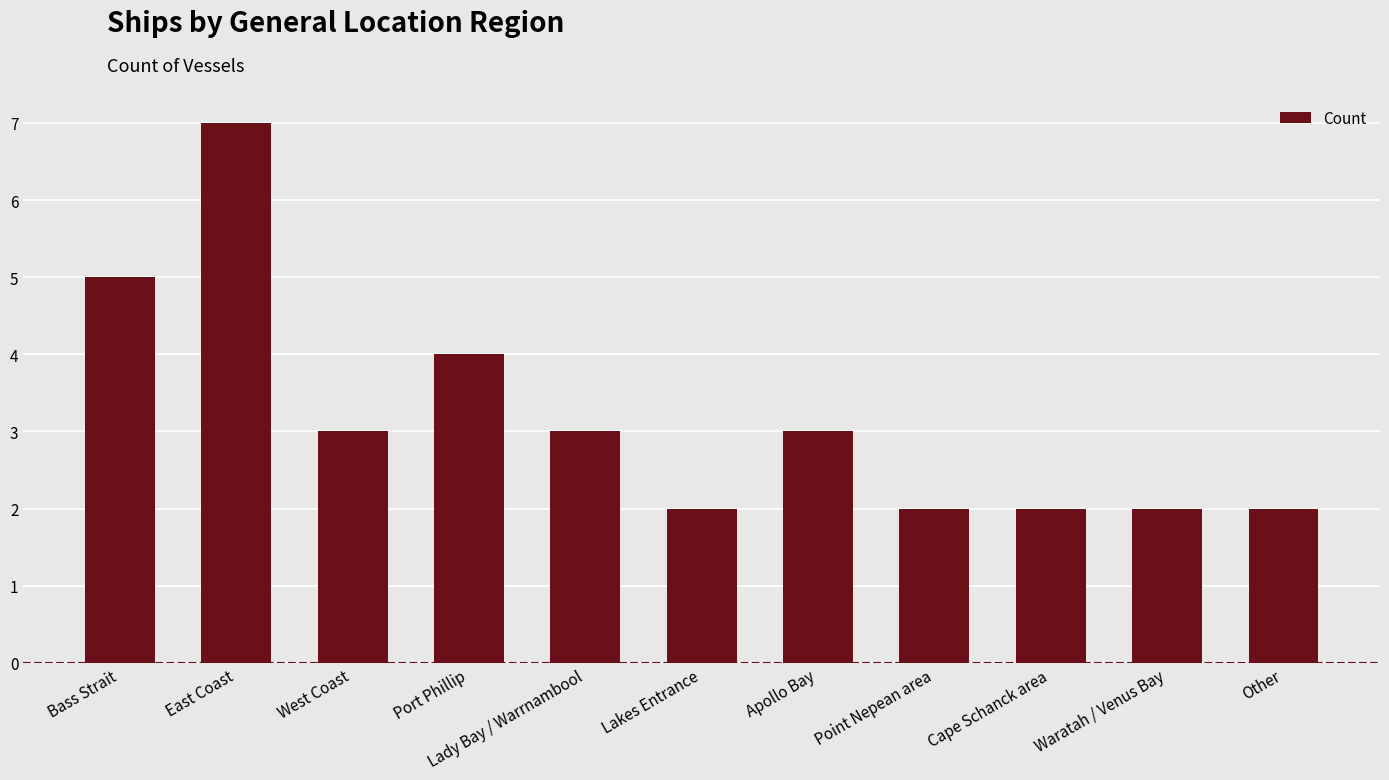

Where is the data nearest to the value 4?

Port Phillip